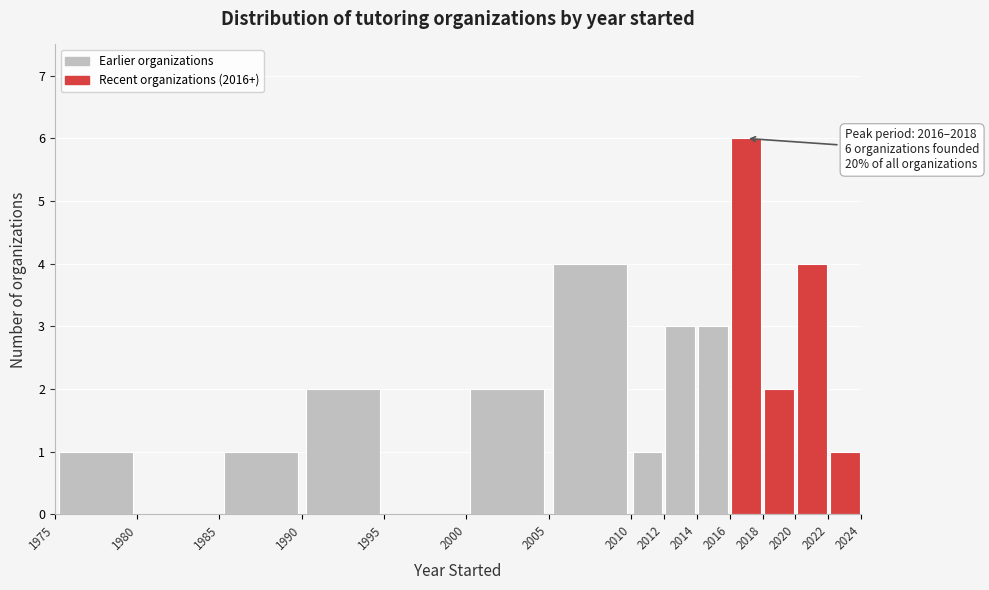

Which range on the x-axis has the tallest bar?

2016 to 2018